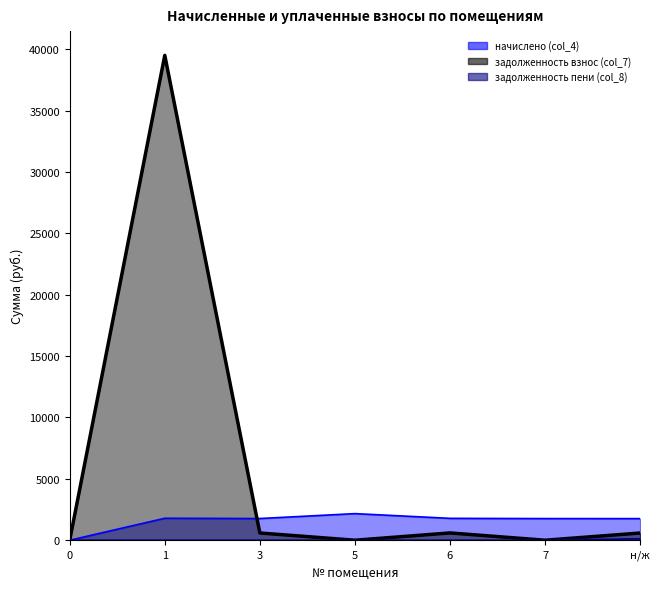

Does the chart display data point markers on the line(s)?

No